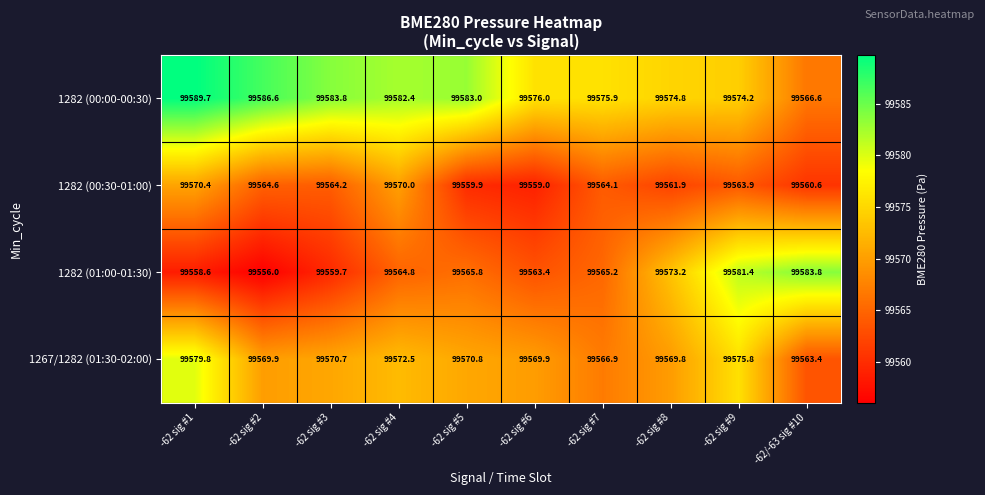

Which label corresponds to the smallest value in the chart?

-62 sig #2